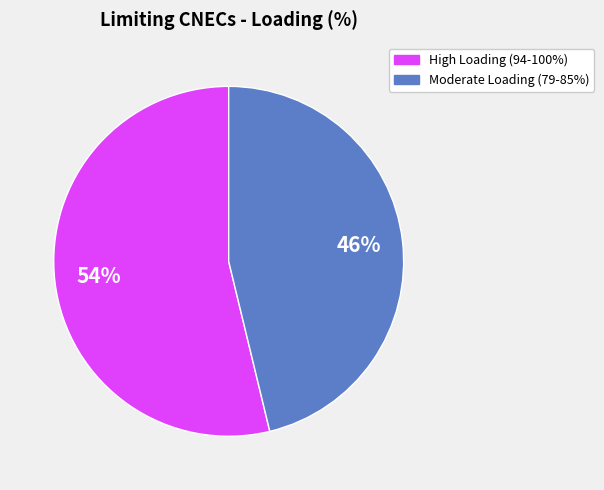

How many segments does this pie chart have?

2